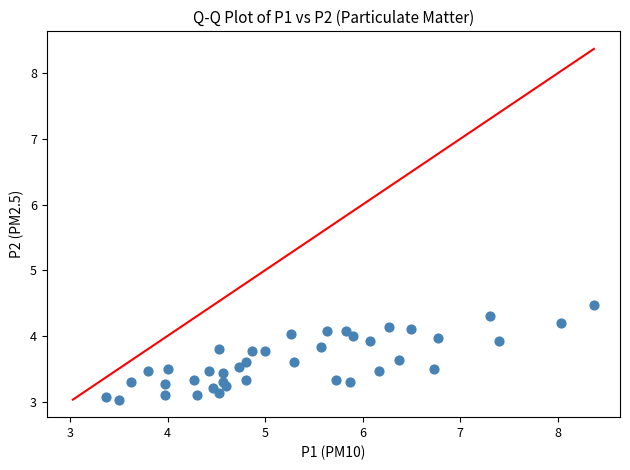

What is the range of X values (max minus min)?

5.0